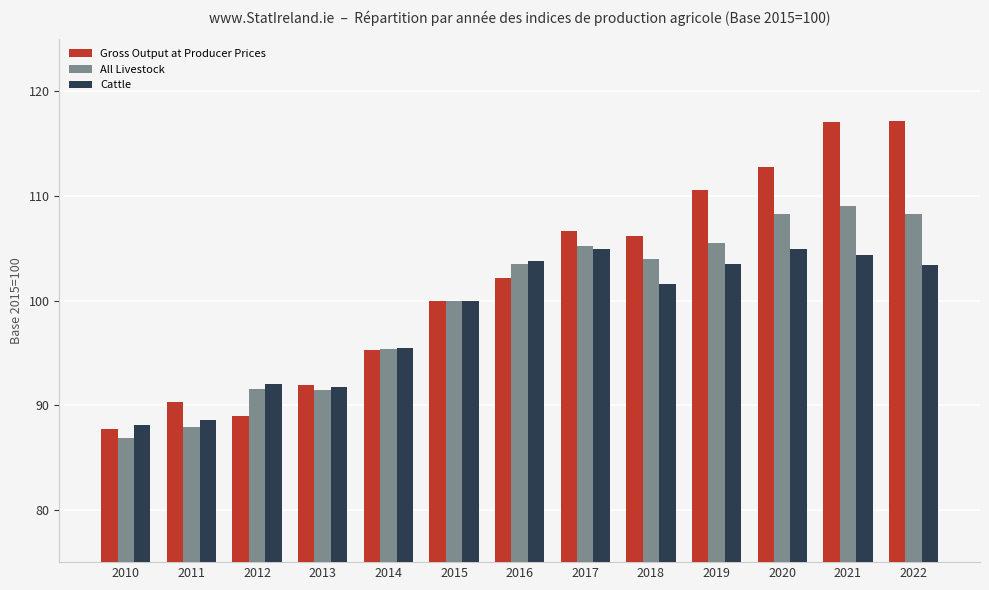

How many bars are there in total?

39